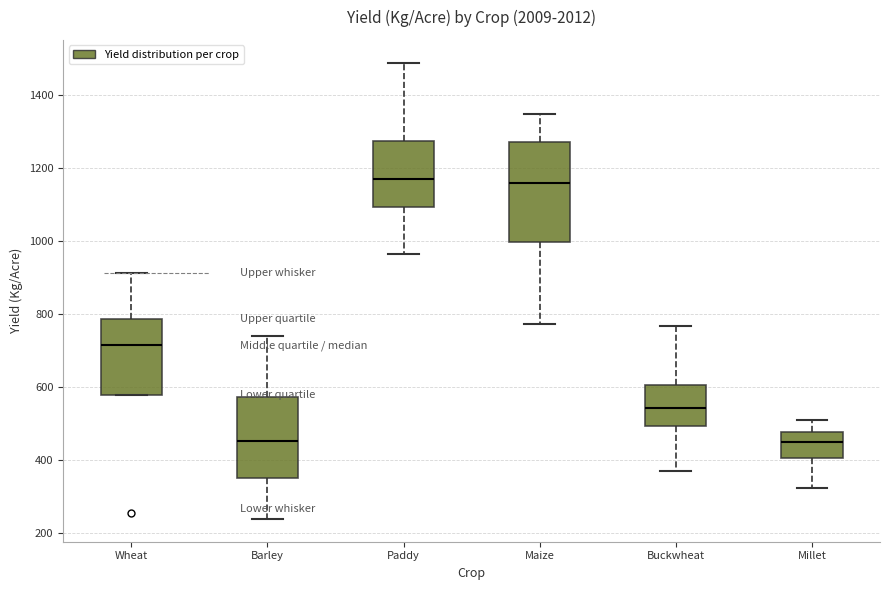

Reading left to right, transcribe this box plot: for each box, give where its median line is, the range the box spans, and where its two whiskers end, as read against the y-axis. The values are not printed on the chart, so give them approximately, as read against the axis.

Wheat: median 720, box 580 to 780, whiskers 580 to 920
Barley: median 460, box 360 to 580, whiskers 240 to 740
Paddy: median 1180, box 1100 to 1280, whiskers 960 to 1480
Maize: median 1160, box 1000 to 1280, whiskers 780 to 1340
Buckwheat: median 540, box 500 to 600, whiskers 380 to 760
Millet: median 440, box 400 to 480, whiskers 320 to 500